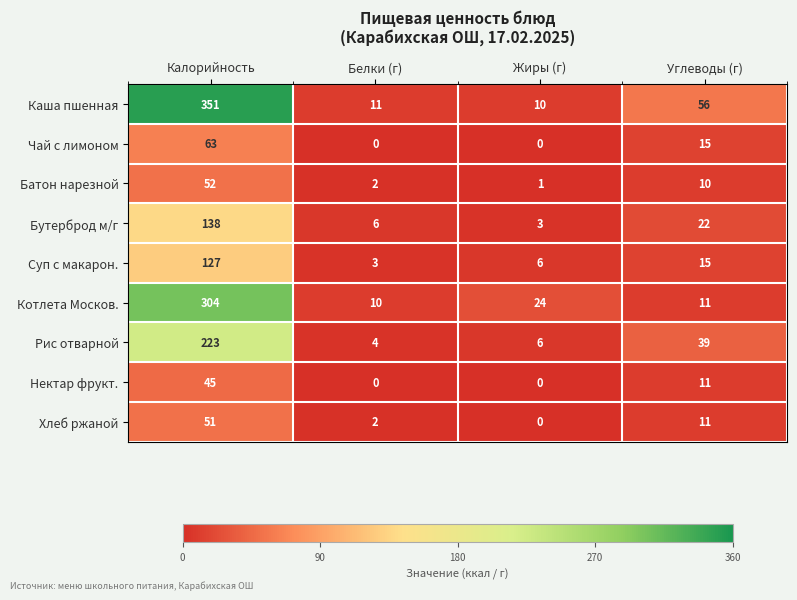

True or false: Бутерброд м/г has a value of 195 at Калорийность.

False